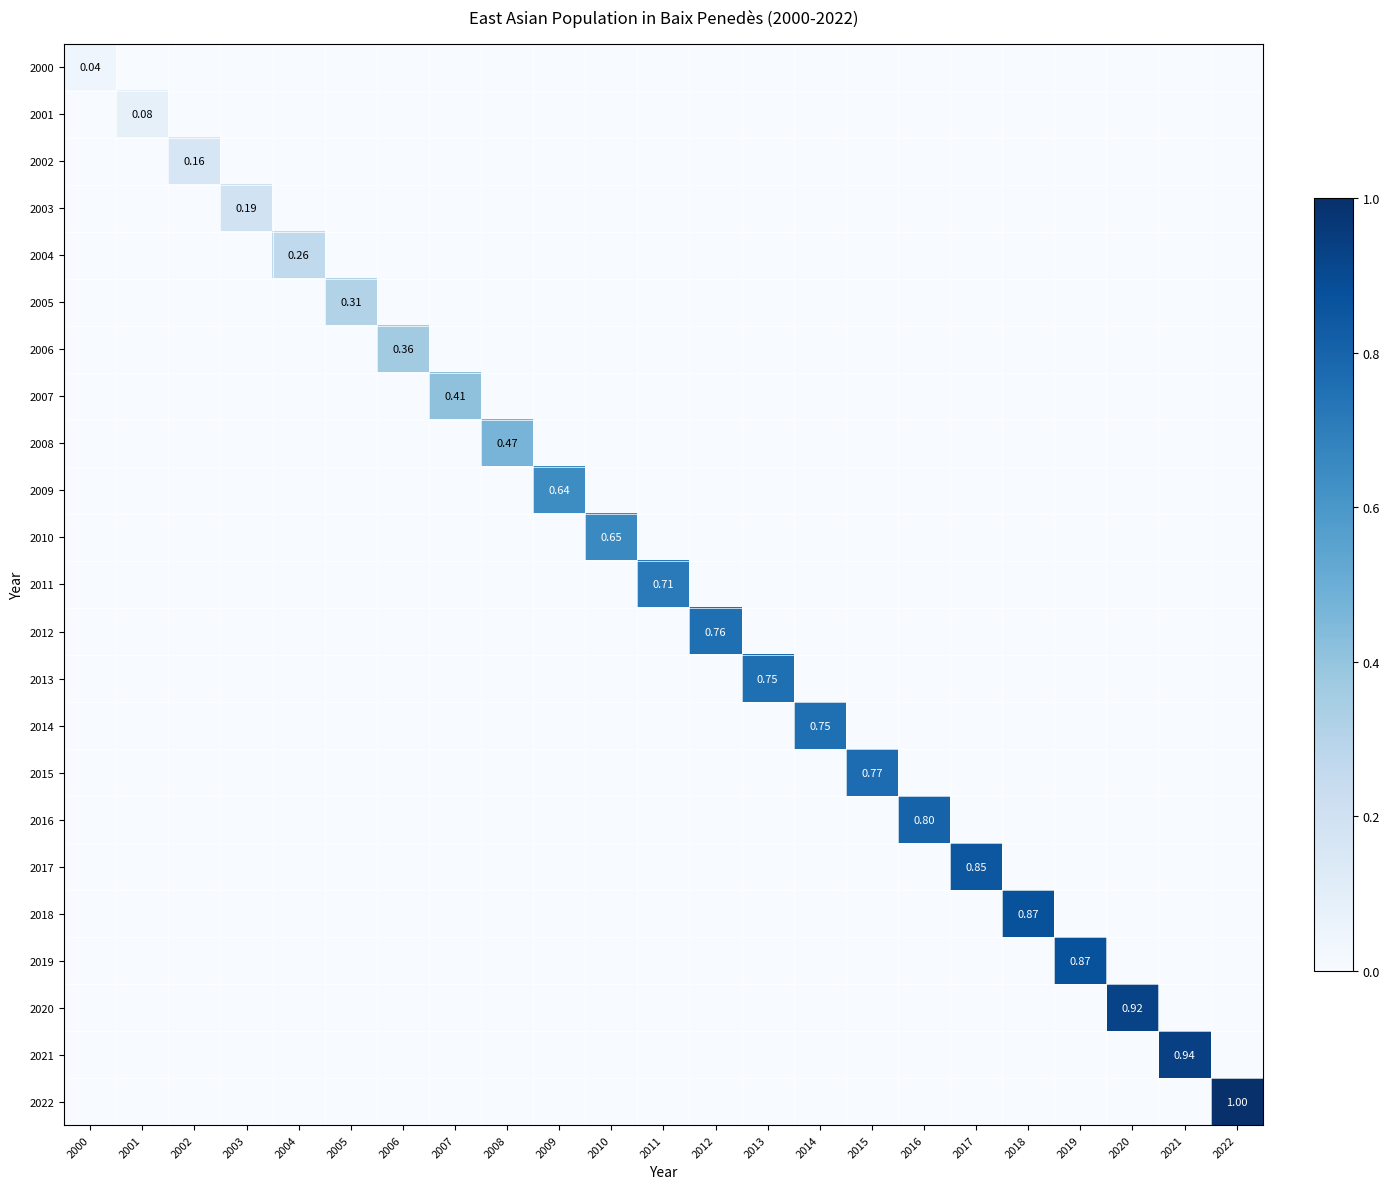

Is it true that 2017 equals 0.0 at 2003?

True